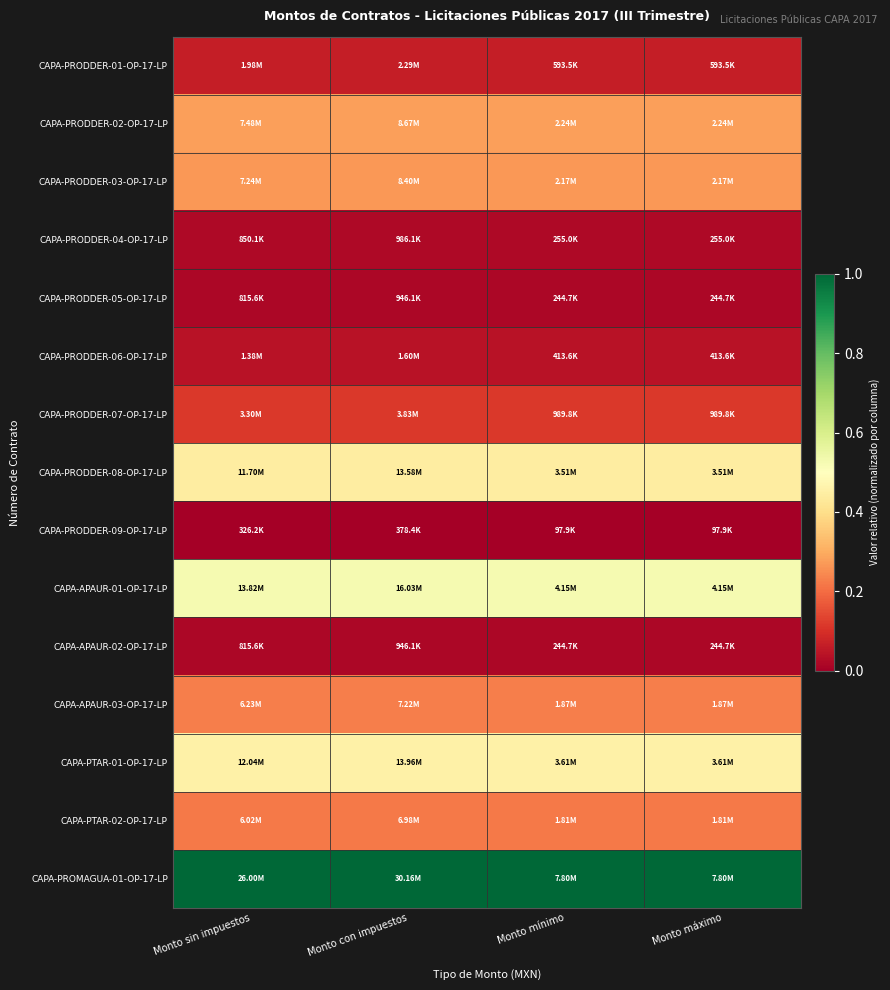

List the series in order of their peak value, highest first.

CAPA-PROMAGUA-01-OP-17-LP, CAPA-APAUR-01-OP-17-LP, CAPA-PTAR-01-OP-17-LP, CAPA-PRODDER-08-OP-17-LP, CAPA-PRODDER-02-OP-17-LP, CAPA-PRODDER-03-OP-17-LP, CAPA-APAUR-03-OP-17-LP, CAPA-PTAR-02-OP-17-LP, CAPA-PRODDER-07-OP-17-LP, CAPA-PRODDER-01-OP-17-LP, CAPA-PRODDER-06-OP-17-LP, CAPA-PRODDER-04-OP-17-LP, CAPA-APAUR-02-OP-17-LP, CAPA-PRODDER-05-OP-17-LP, CAPA-PRODDER-09-OP-17-LP